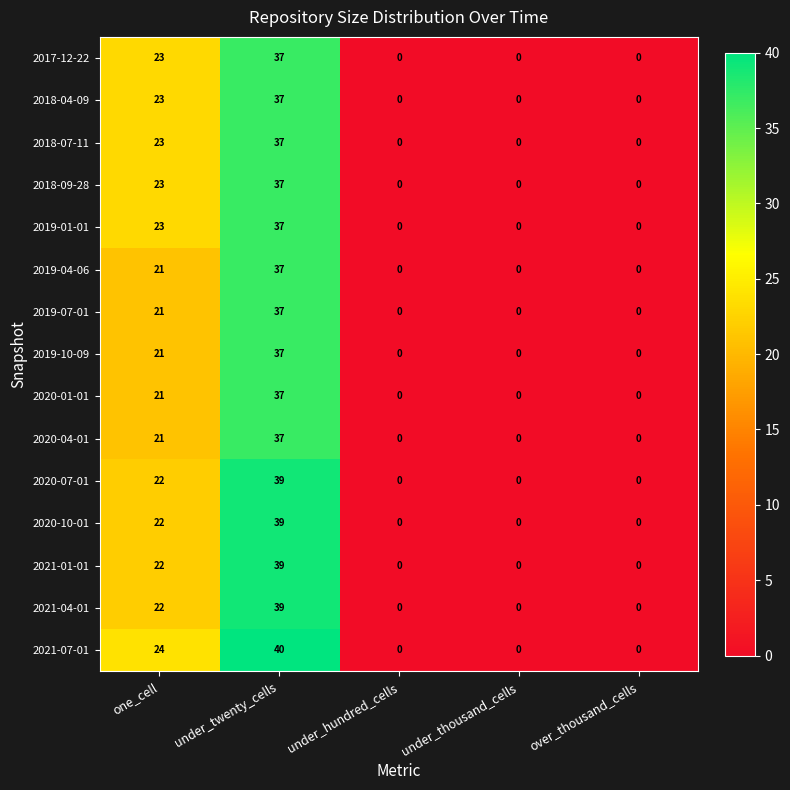

Which category has the highest value in the 2020-10-01 series?

under_twenty_cells